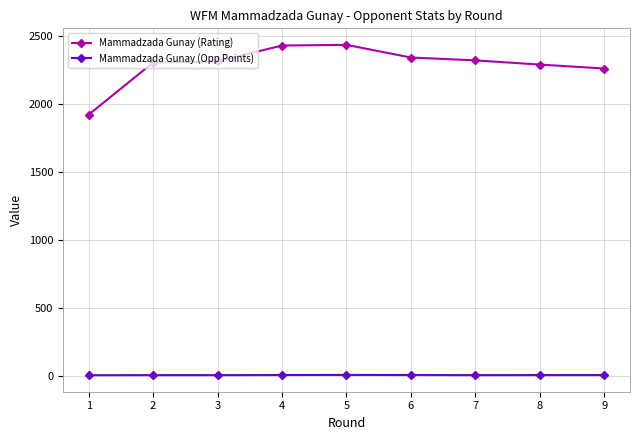

True or false: Mammadzada Gunay (Rating) and Mammadzada Gunay (Opp Points) intersect in this chart.

False